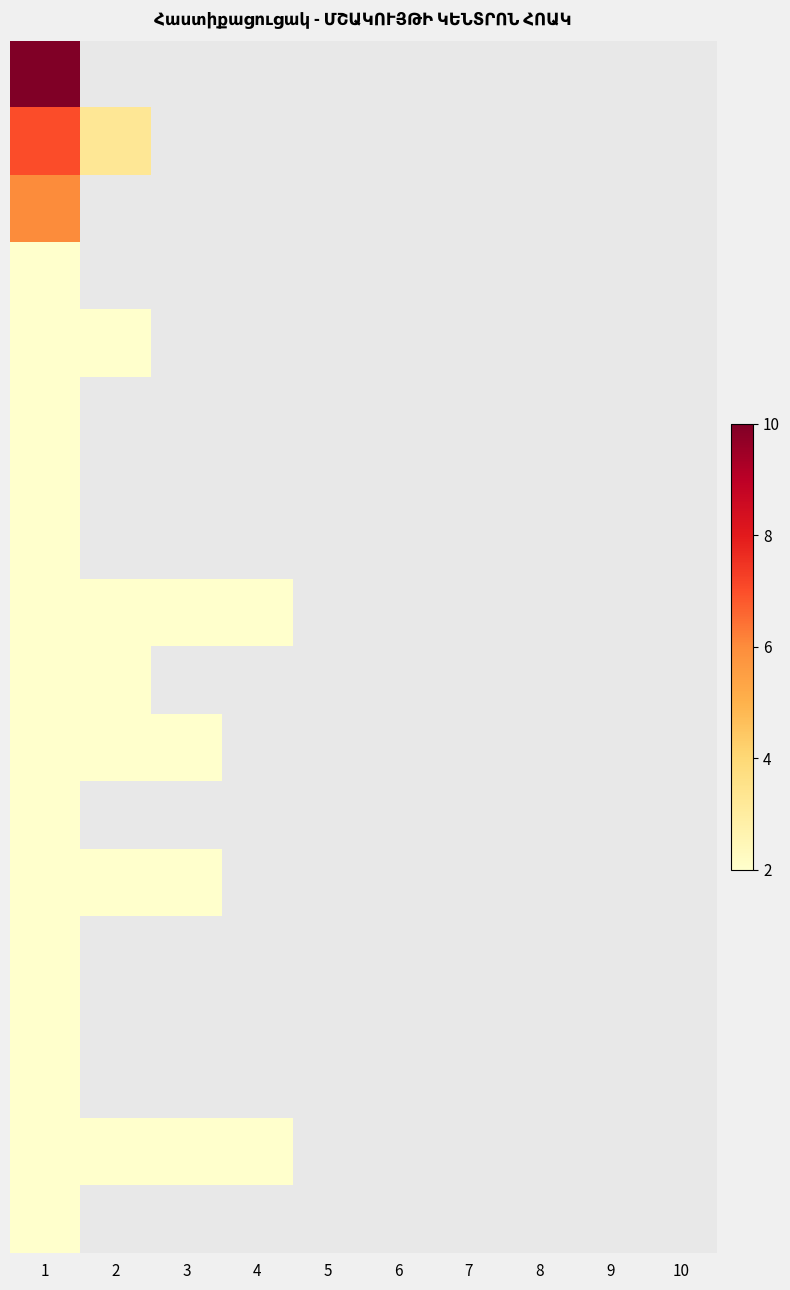

At which category is the sum across all series the highest?

1